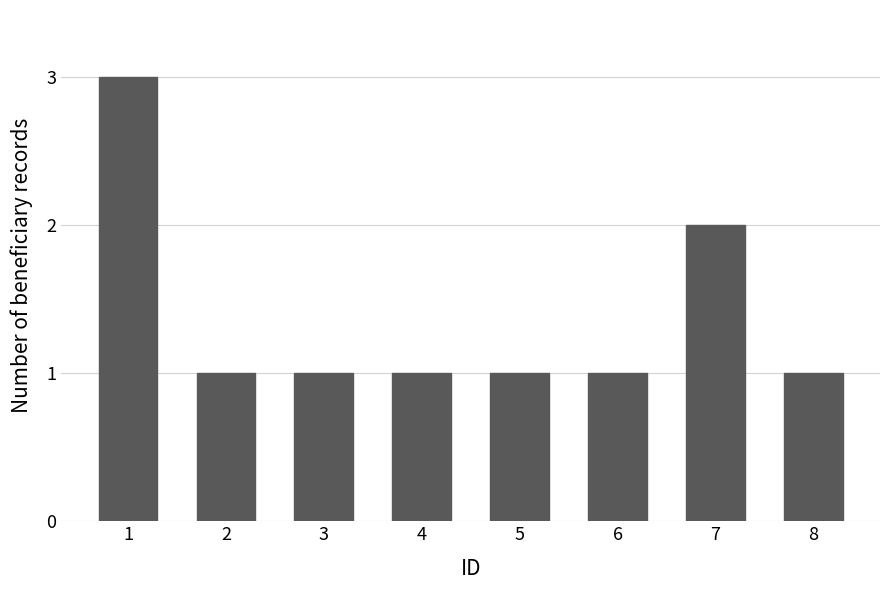

Approximately how many times larger is the value at 1 compared to 7?

1.5